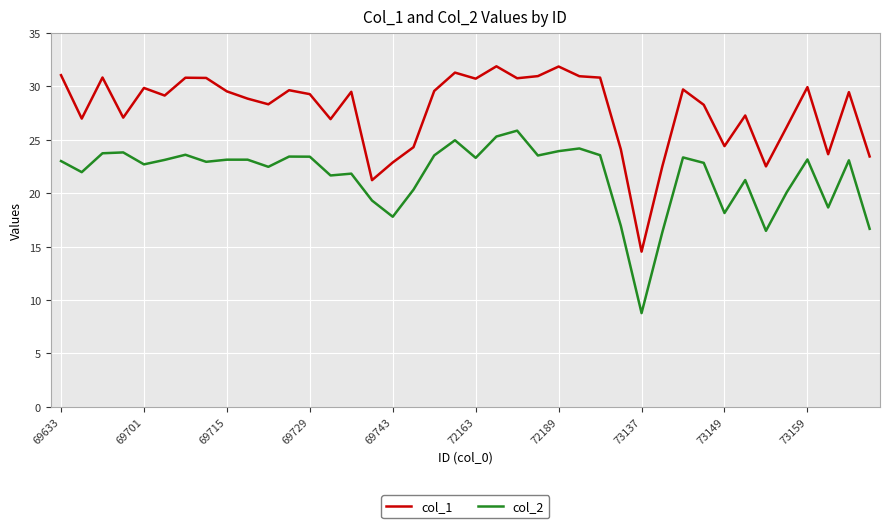

In col_1, how many points are higher than both neighbors (excluding endpoints)?

12